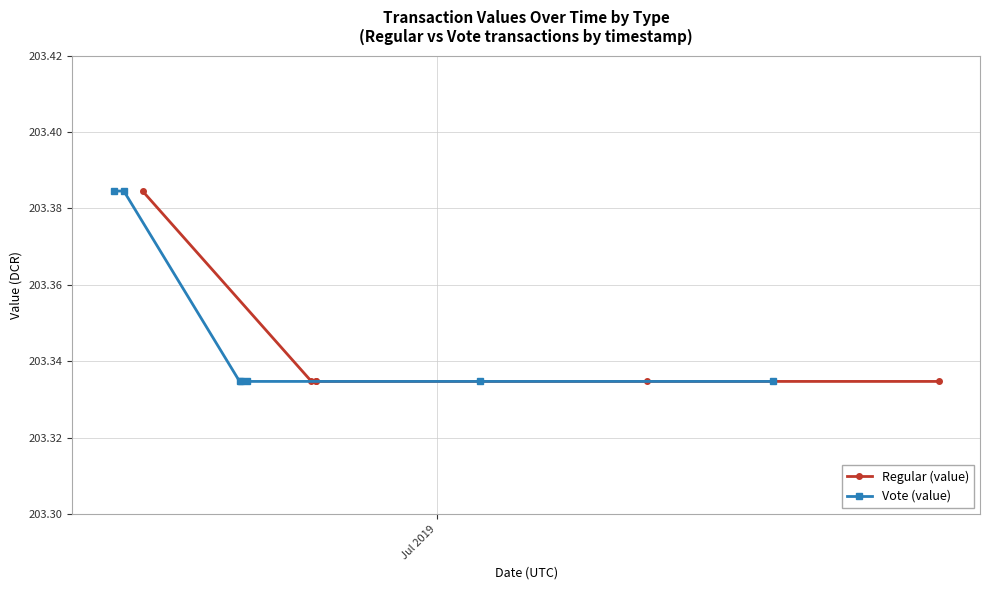

Which series has the largest total across all categories?

Regular (value)